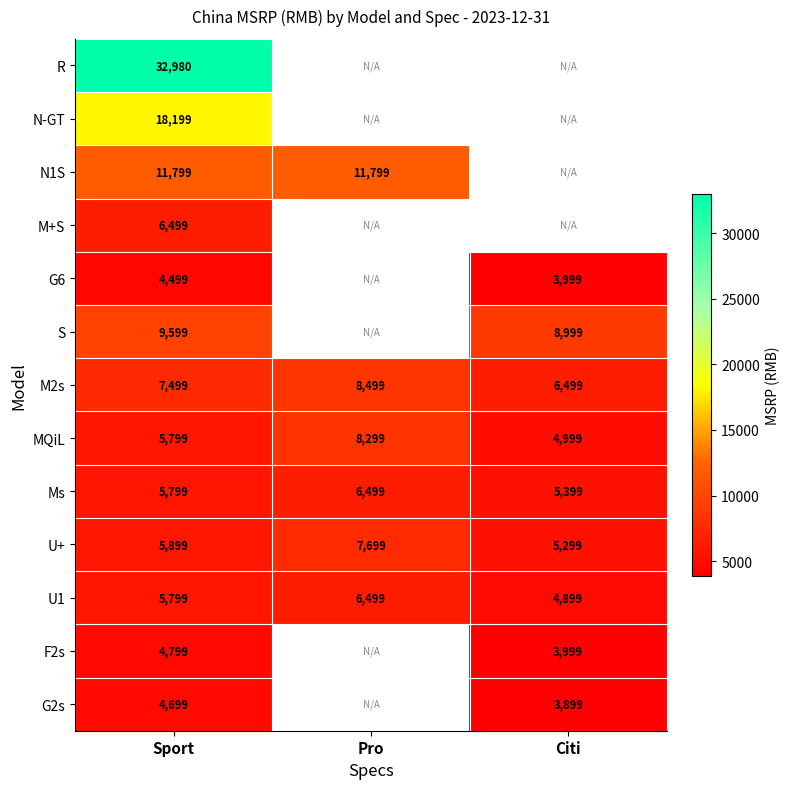

What is the difference between the S values at Sport and Citi?

600